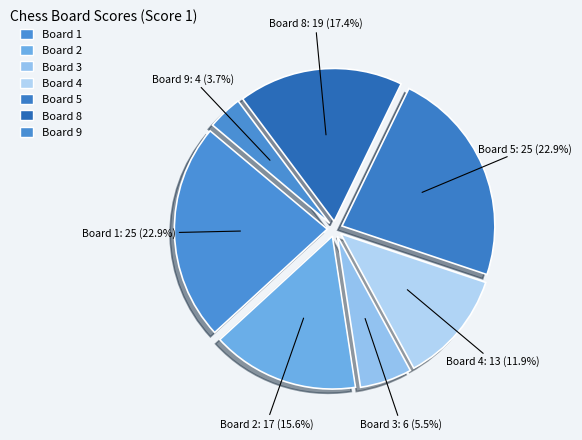

What percentage is NOT represented by Board 3?

94.5%